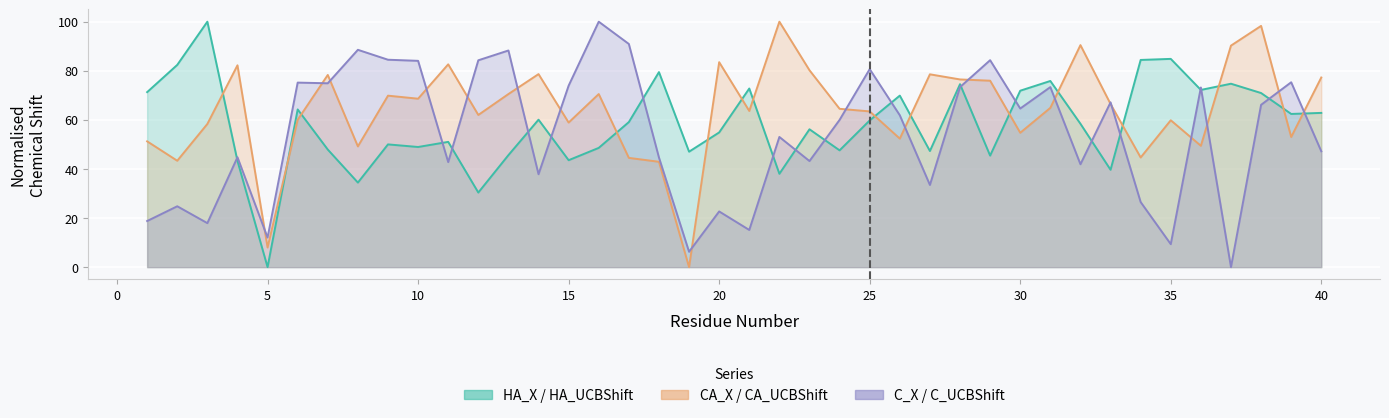

At how many categories does at least one series exceed 27?

39